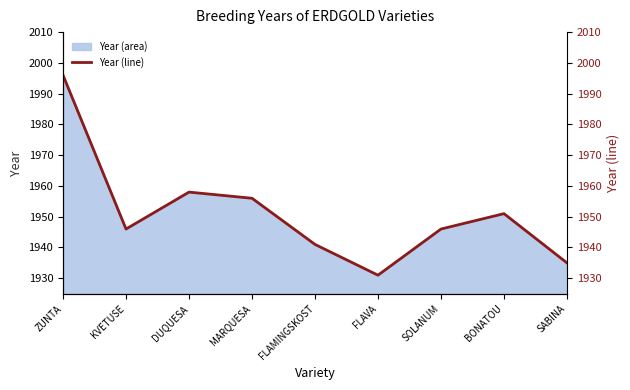

At which category does the data reach its first local valley?

KVETUSE